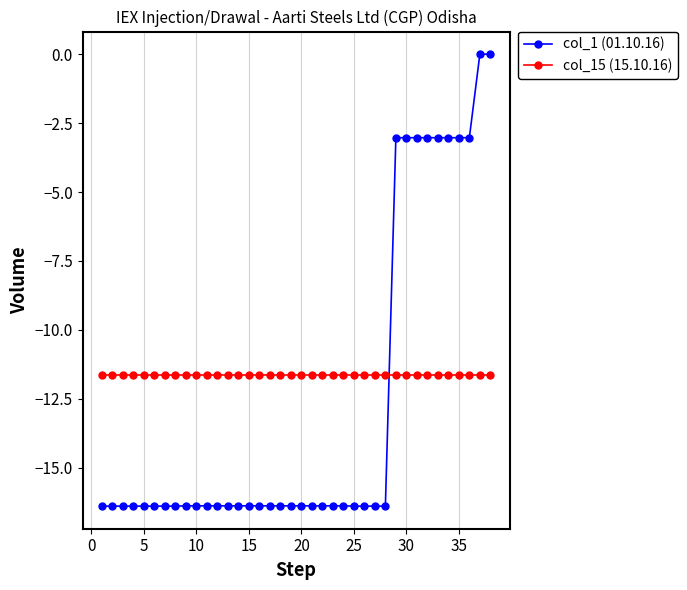

Which series has the largest total across all categories?

col_15 (15.10.16)